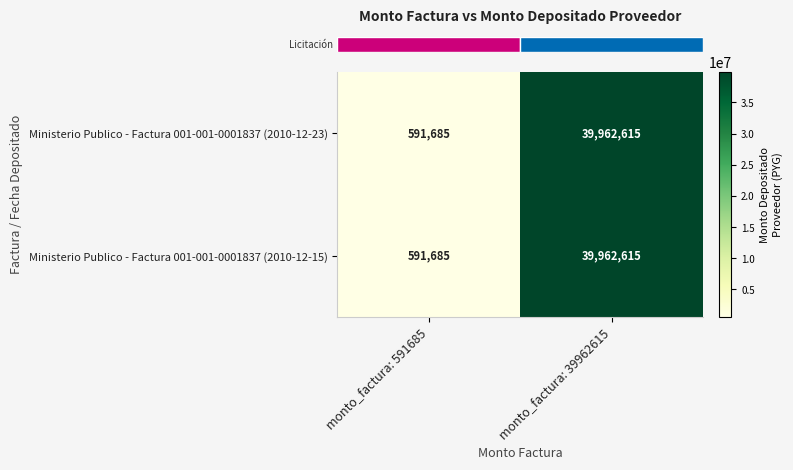

Is it true that Ministerio Publico - Factura 001-001-0001837 (2010-12-23) equals 591685 at monto_factura: 591685?

True